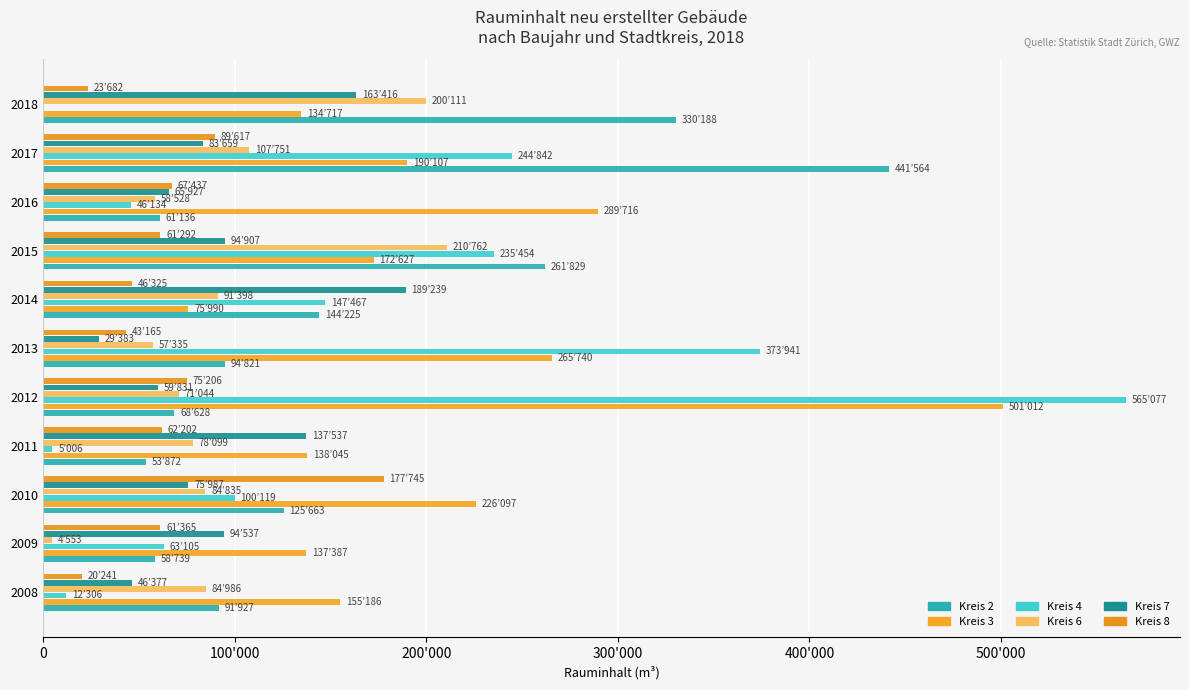

What position from the left is 200'000?

3